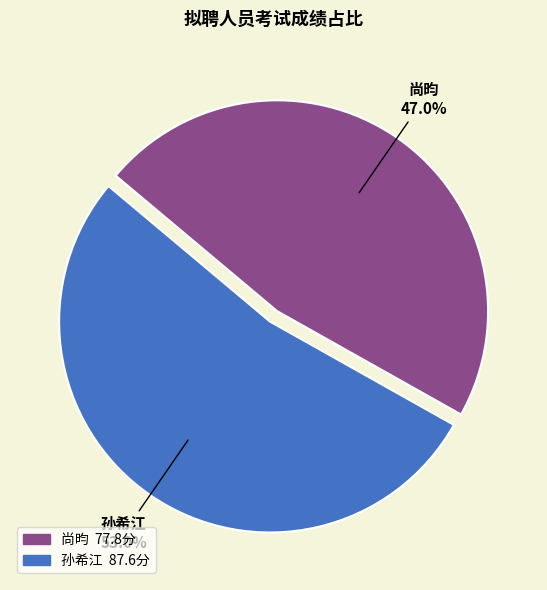

Does any single category account for the majority?

Yes